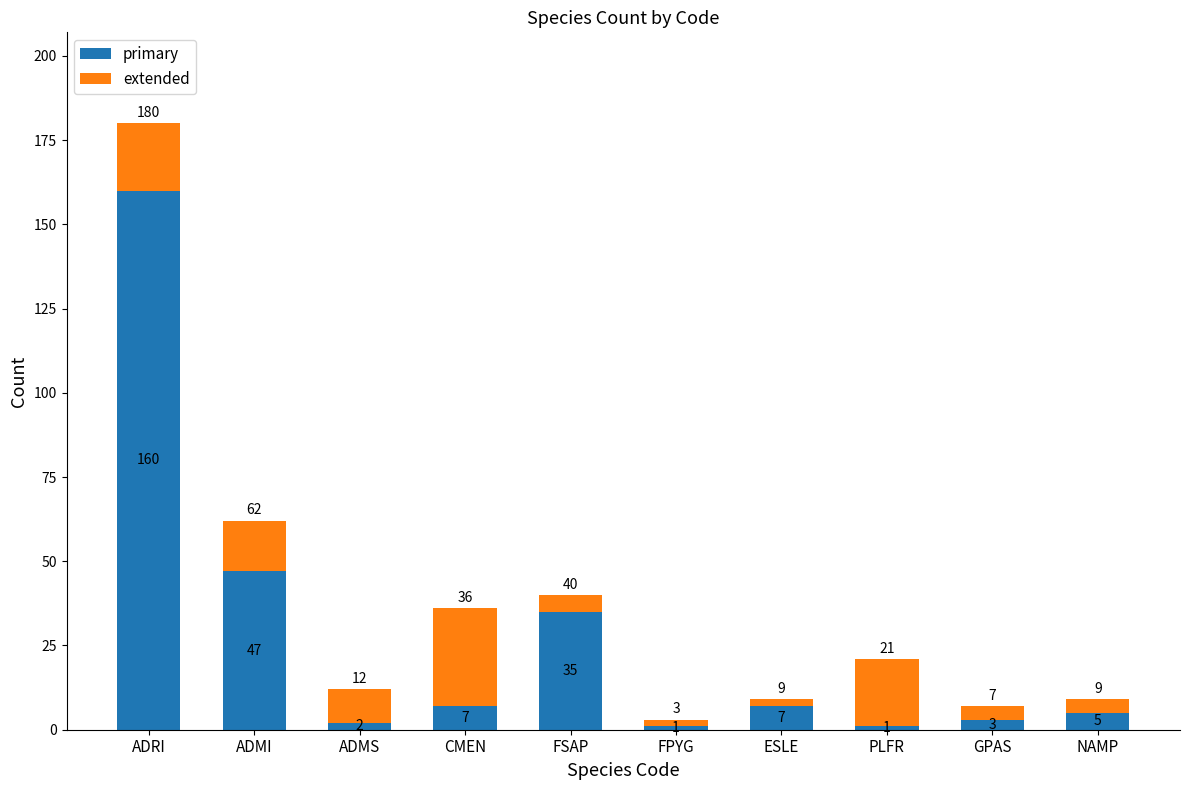

Which category has the highest value in the primary series?

ADRI